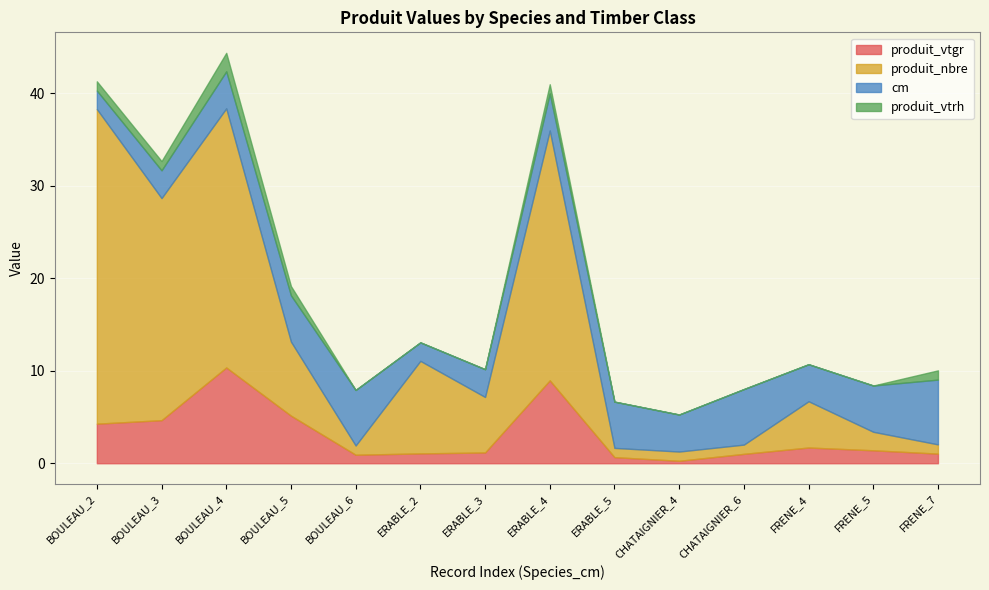

Rank the categories by cm value from lowest to highest.

BOULEAU_2, ERABLE_2, BOULEAU_3, ERABLE_3, BOULEAU_4, ERABLE_4, CHATAIGNIER_4, FRENE_4, BOULEAU_5, ERABLE_5, FRENE_5, BOULEAU_6, CHATAIGNIER_6, FRENE_7